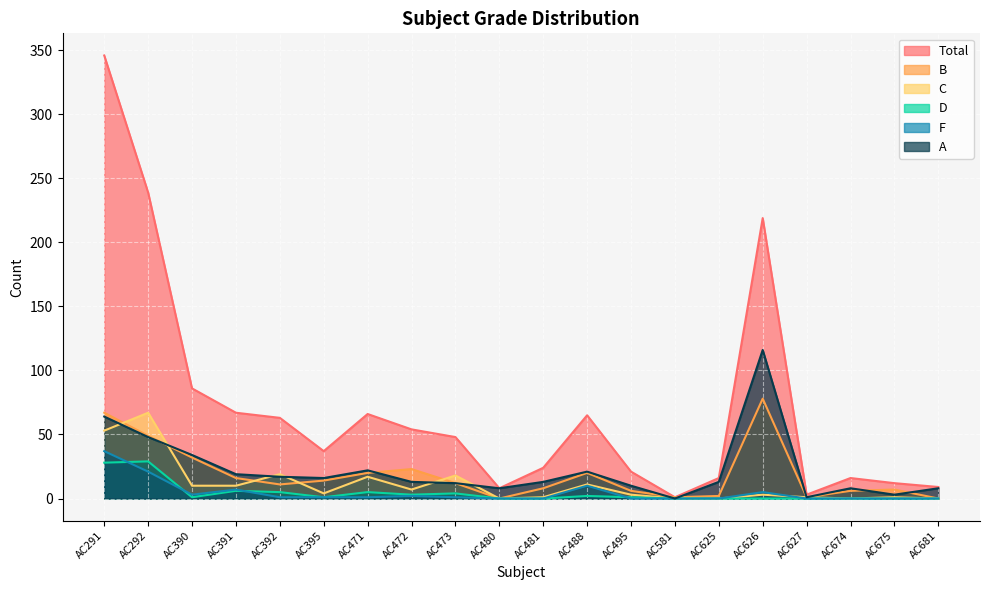

What is the total value across all series at AC581?

2